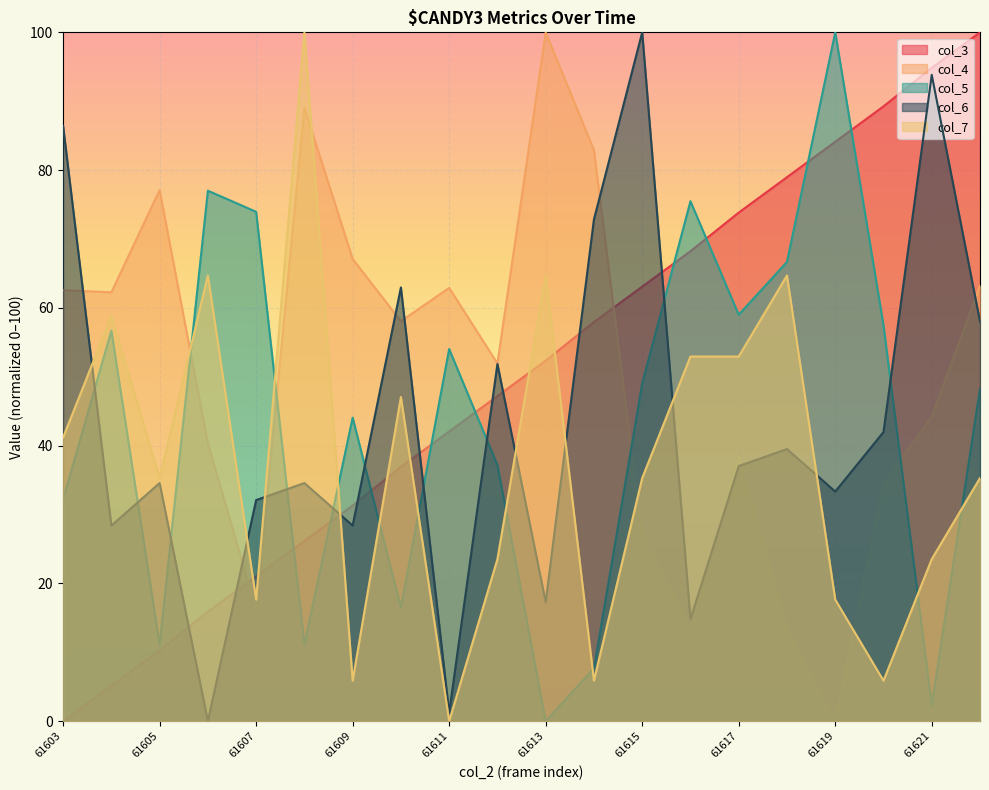

What is the difference between the highest and lowest values at 61610?

46.5